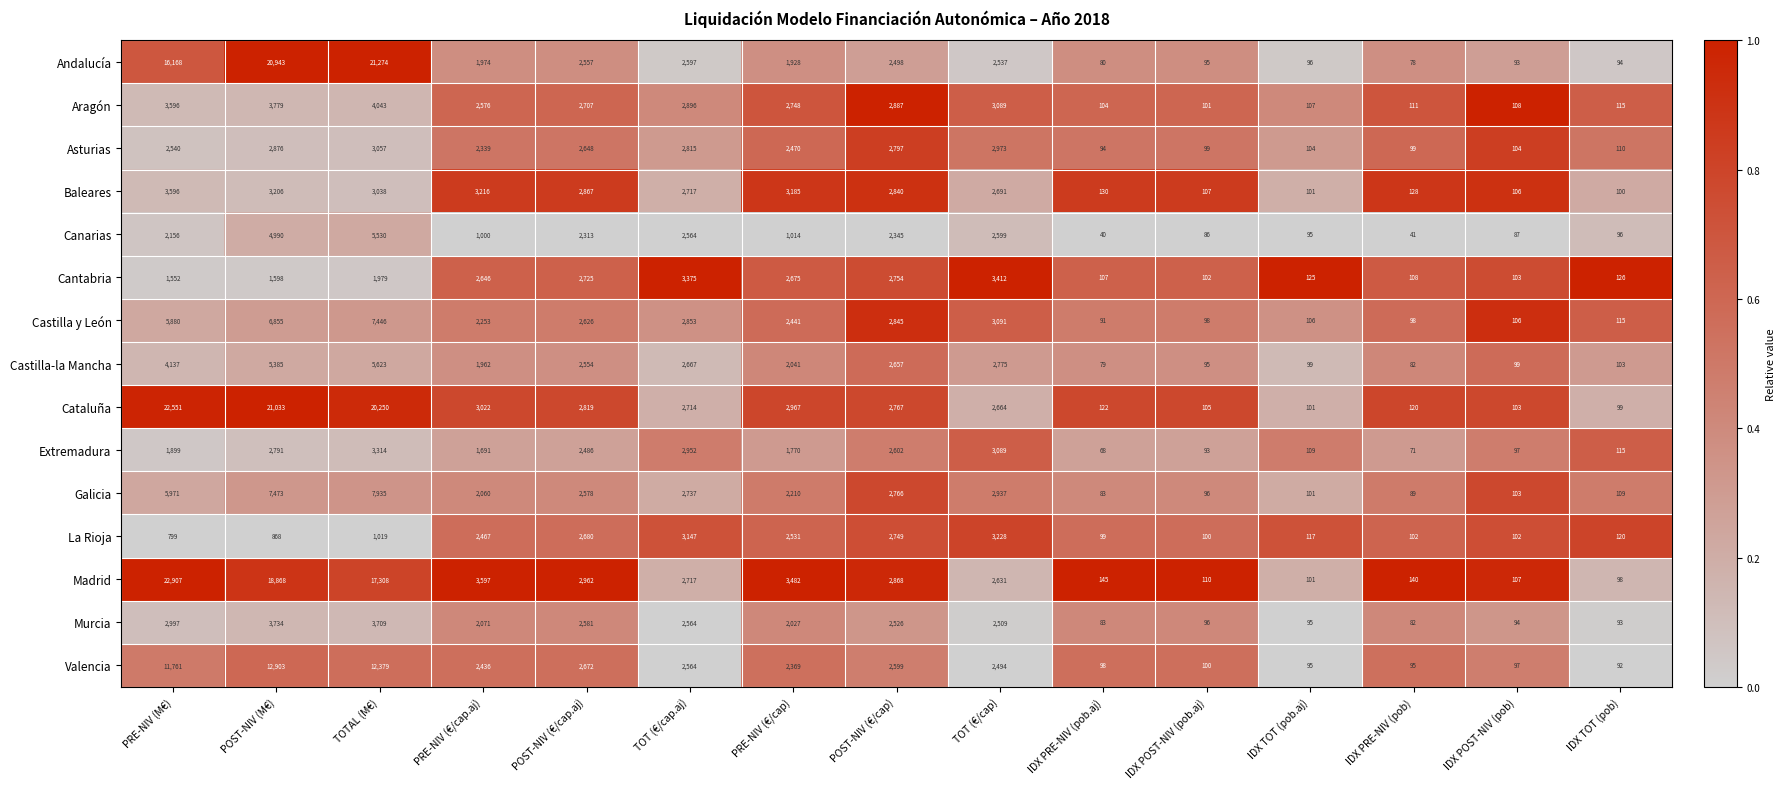

Rank the series by their maximum value, from highest to lowest.

Madrid, Cataluña, Andalucía, Valencia, Galicia, Castilla y León, Castilla-la Mancha, Canarias, Aragón, Murcia, Baleares, Cantabria, Extremadura, La Rioja, Asturias